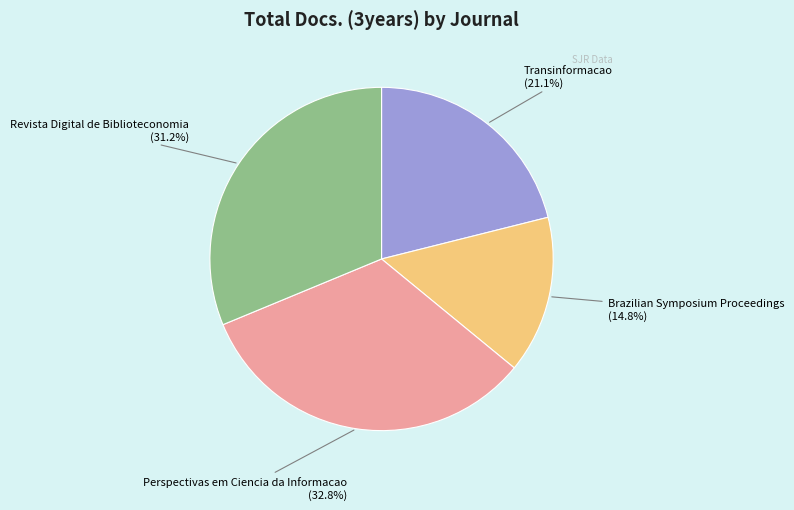

What percentage is NOT represented by Perspectivas em Ciencia da Informacao?

67.2%